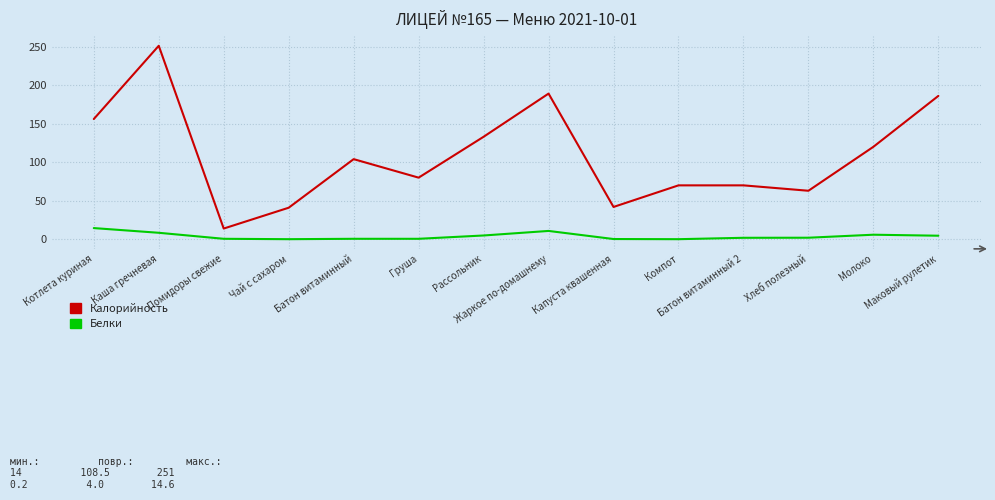

True or false: Белки and Калорийность intersect in this chart.

False